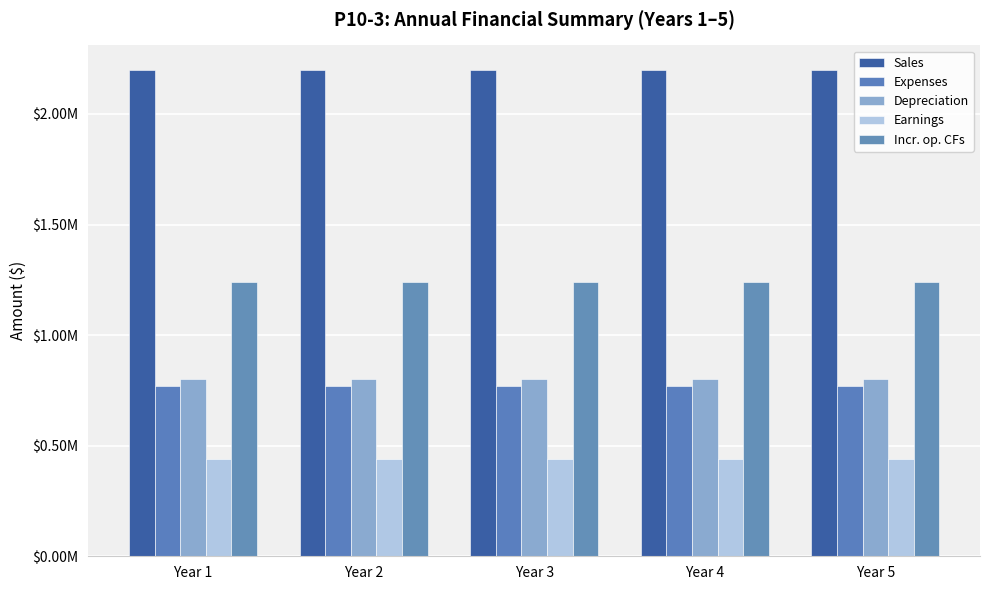

Reading left to right, extract all data points from this chart.

Sales: Year 1=2200000	Year 2=2200000	Year 3=2200000	Year 4=2200000	Year 5=2200000
Expenses: Year 1=770000	Year 2=770000	Year 3=770000	Year 4=770000	Year 5=770000
Depreciation: Year 1=800000	Year 2=800000	Year 3=800000	Year 4=800000	Year 5=800000
Earnings: Year 1=441000	Year 2=441000	Year 3=441000	Year 4=441000	Year 5=441000
Incr. op. CFs: Year 1=1241000	Year 2=1241000	Year 3=1241000	Year 4=1241000	Year 5=1241000